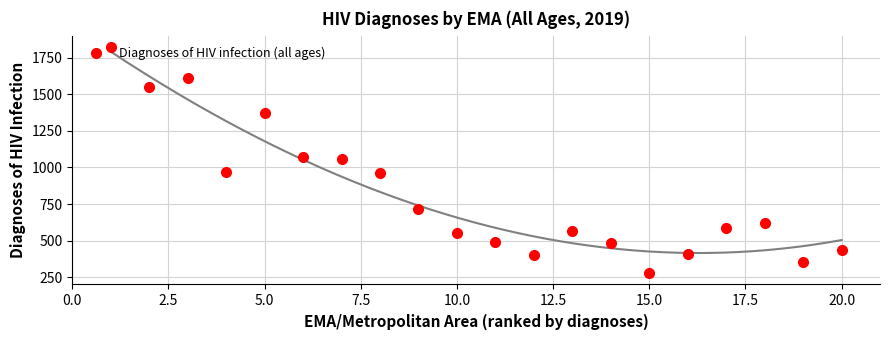

Count the number of categories in the chart.

20